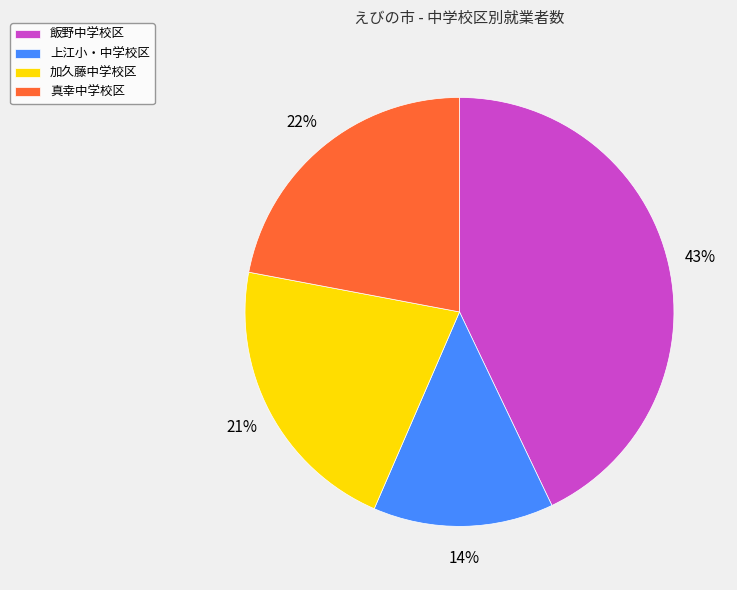

Which category has the biggest portion of the pie?

飯野中学校区